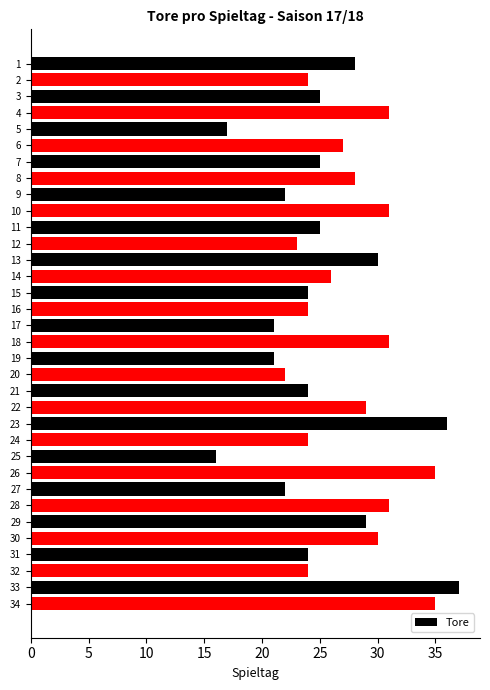

What is the approximate value at 32?

24